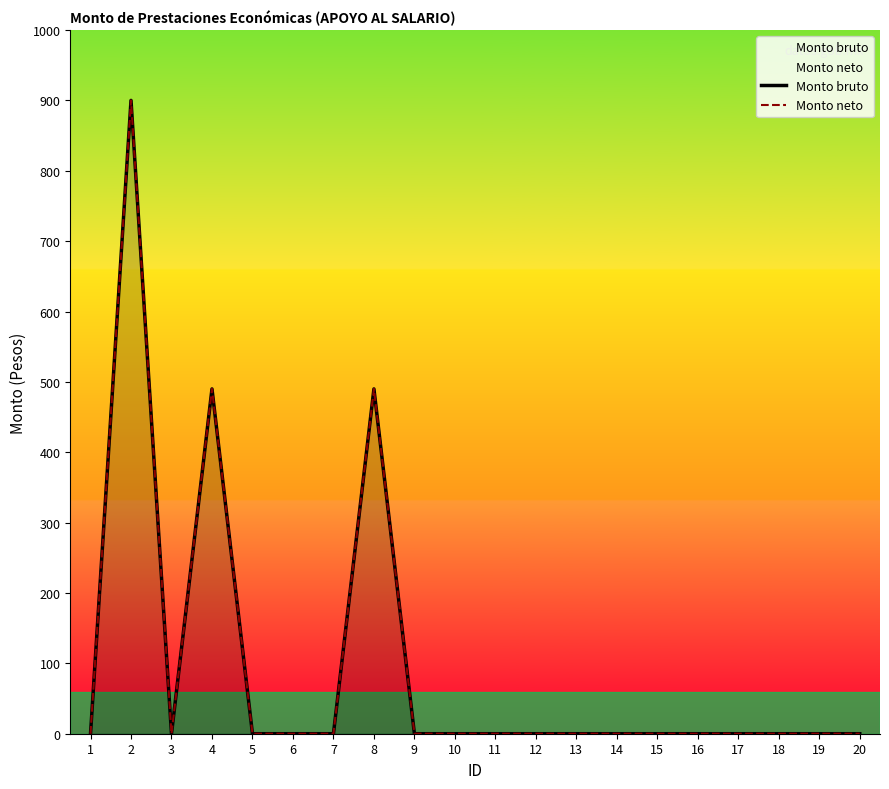

True or false: Monto bruto and Monto neto intersect in this chart.

False